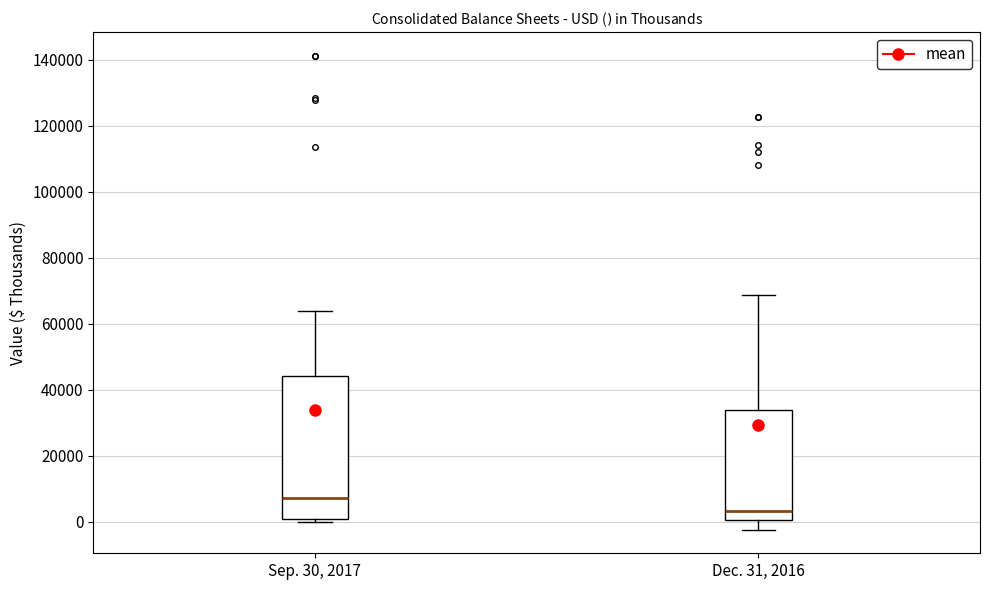

Reading left to right, transcribe this box plot: for each box, give where its median line is, the range the box spans, and where its two whiskers end, as read against the y-axis. The values are not printed on the chart, so give them approximately, as read against the axis.

Sep. 30, 2017: median 8000, box 0 to 44000, whiskers 0 (just below the box's lower edge) to 64000
Dec. 31, 2016: median 4000, box 0 to 34000, whiskers -2000 to 68000